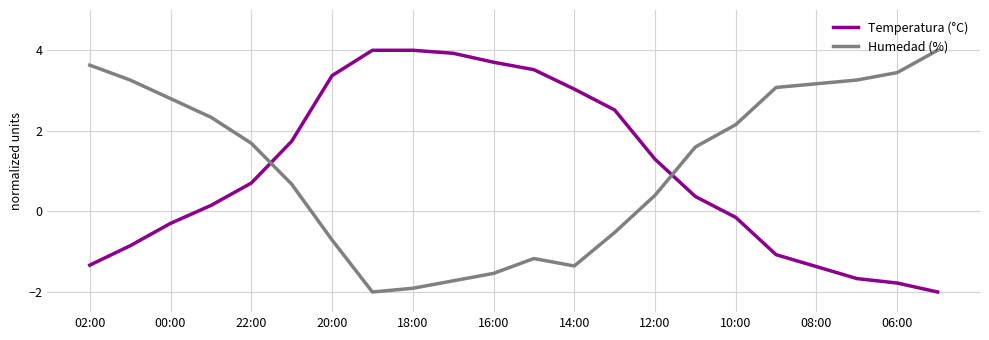

How many lines are shown in the chart?

2